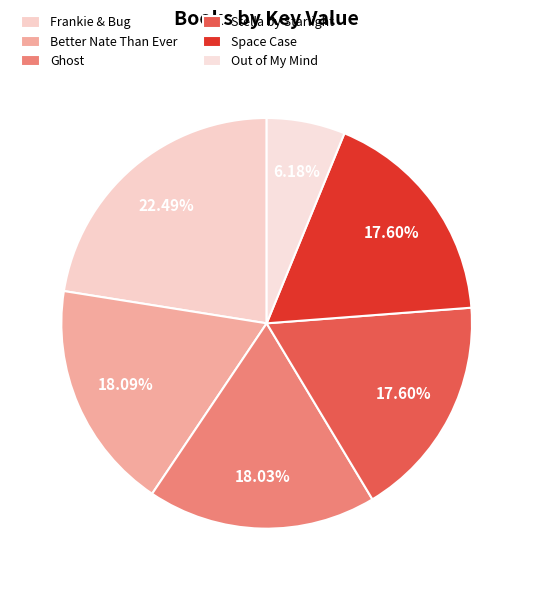

What percentage is the Frankie & Bug slice, to the nearest percent?

22%